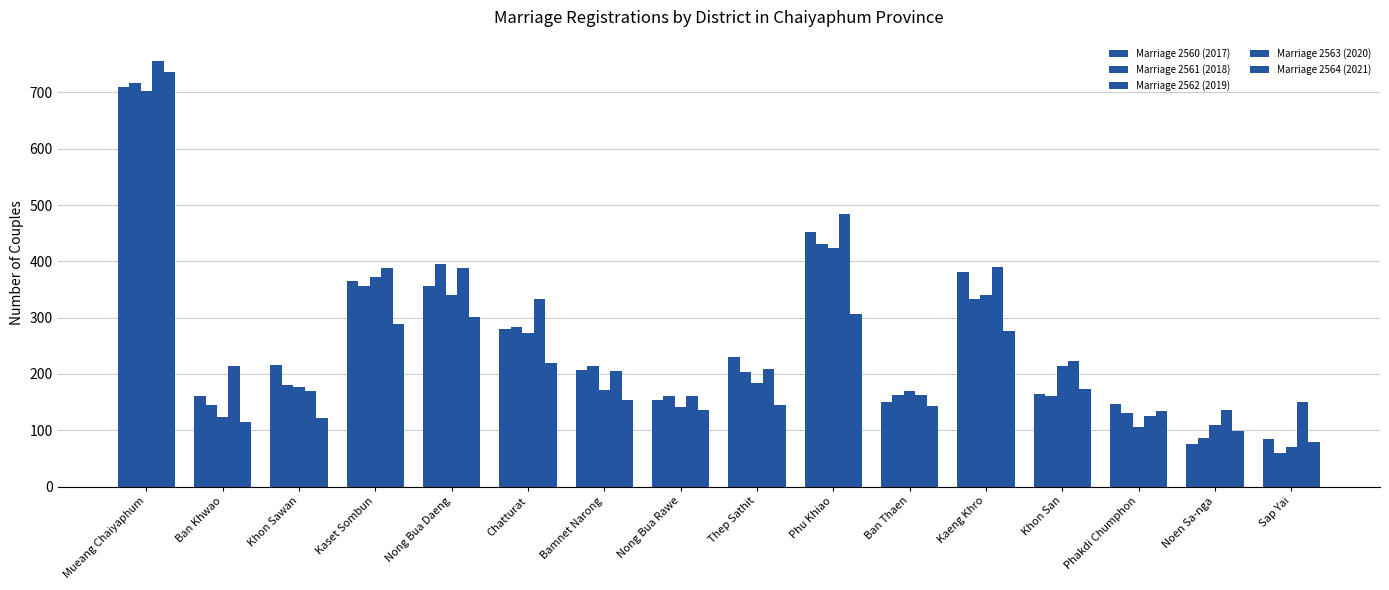

What is the average value of the Marriage 2564 (2021) series?

214